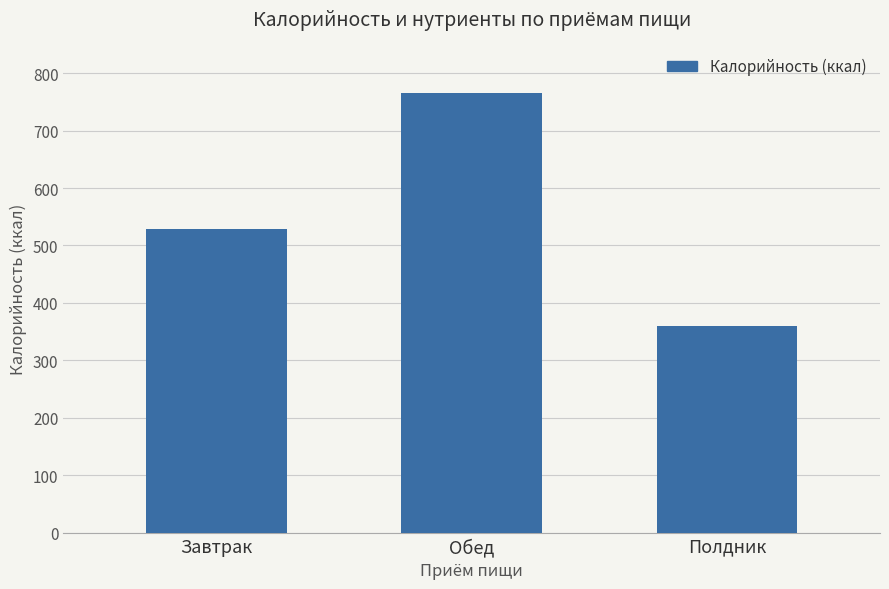

How many series are shown in this chart?

1